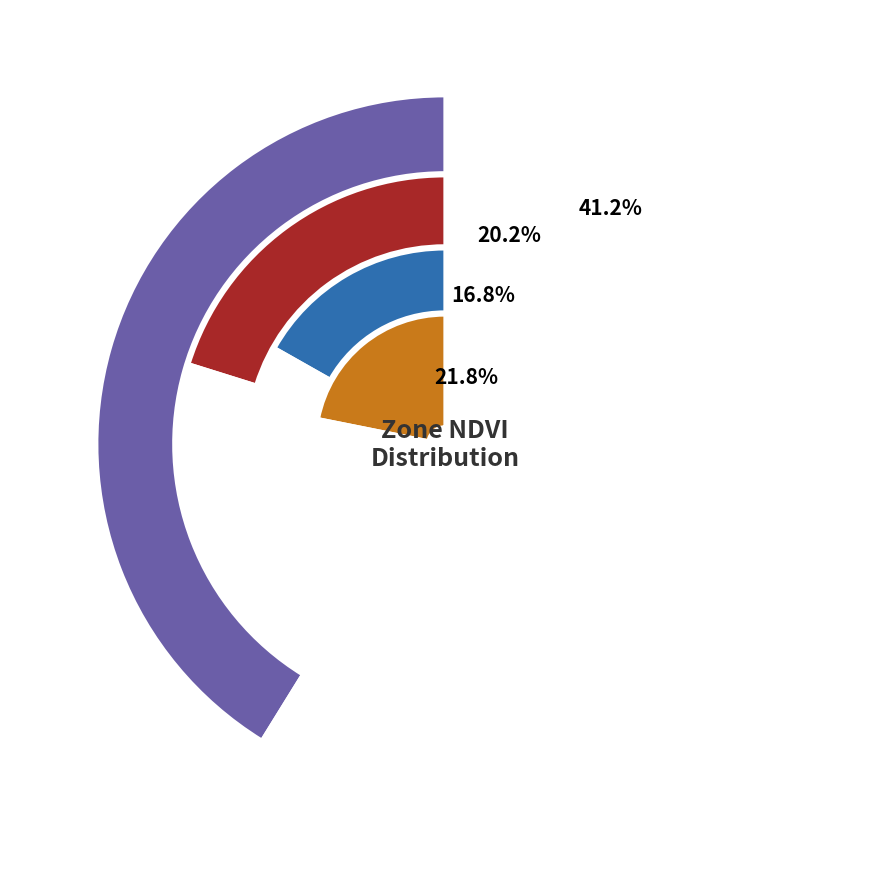

Is there any slice that represents more than half of the pie?

Yes